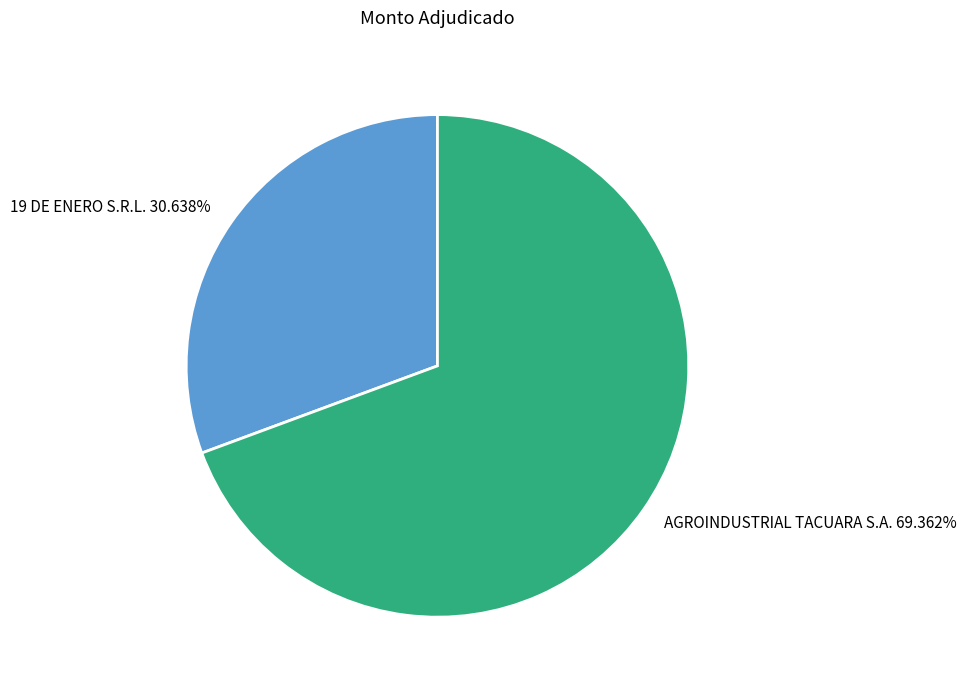

What percentage is the AGROINDUSTRIAL TACUARA S.A. slice, to the nearest percent?

69%